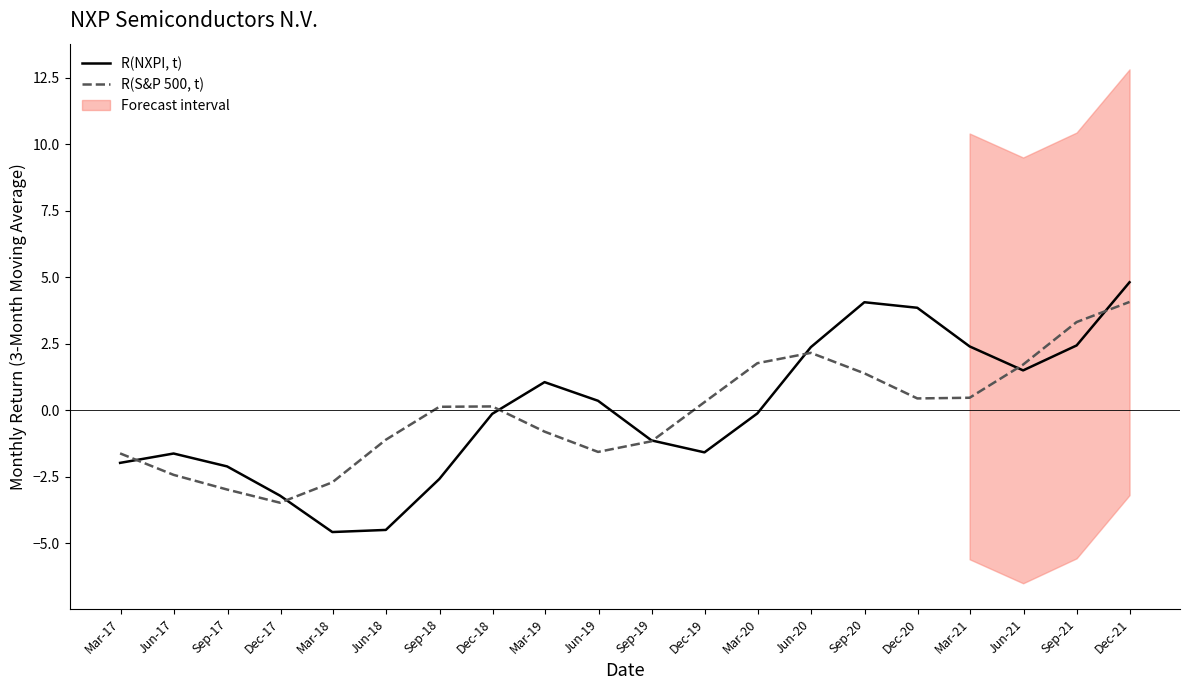

What is the minimum value for R(NXPI, t)?

-4.6